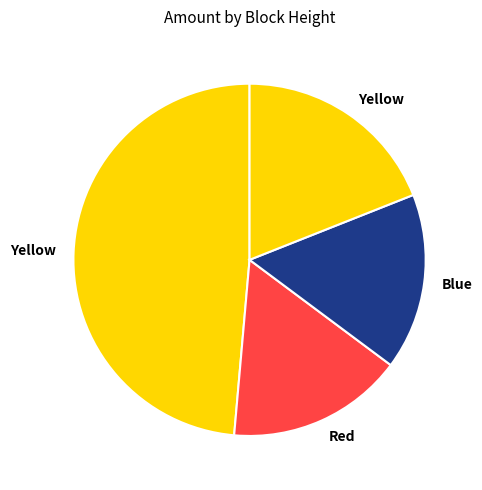

How many slices are in this pie chart?

4